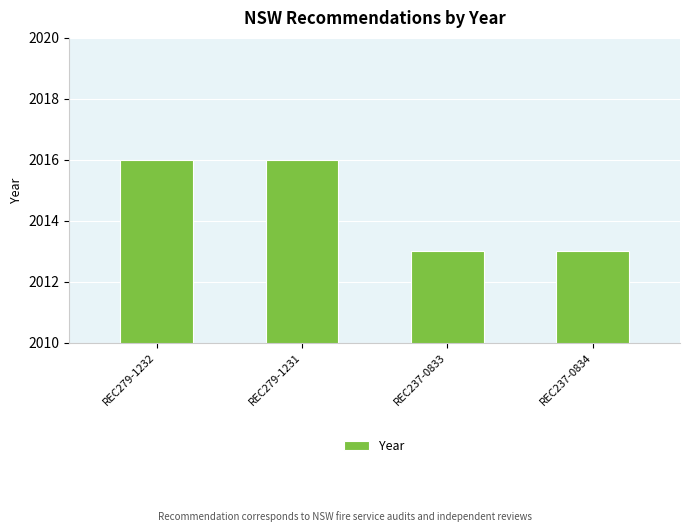

The value at REC279-1231 is 2016. True or false?

True